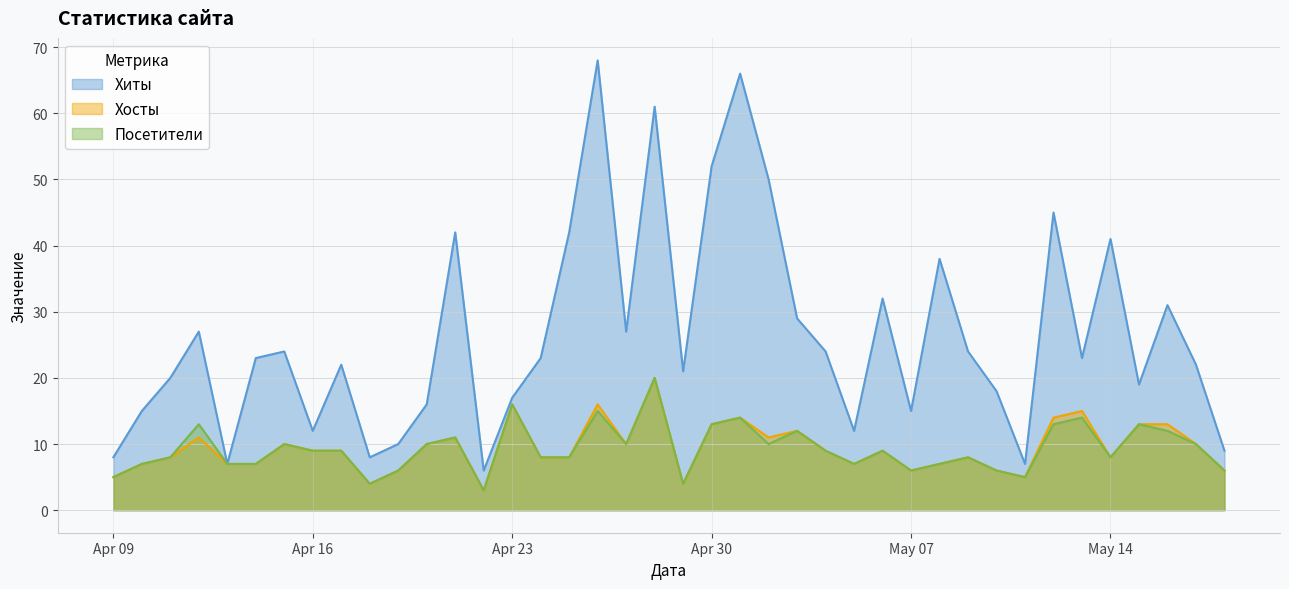

The Хиты series shows 4 at 2024-04-22. True or false?

False